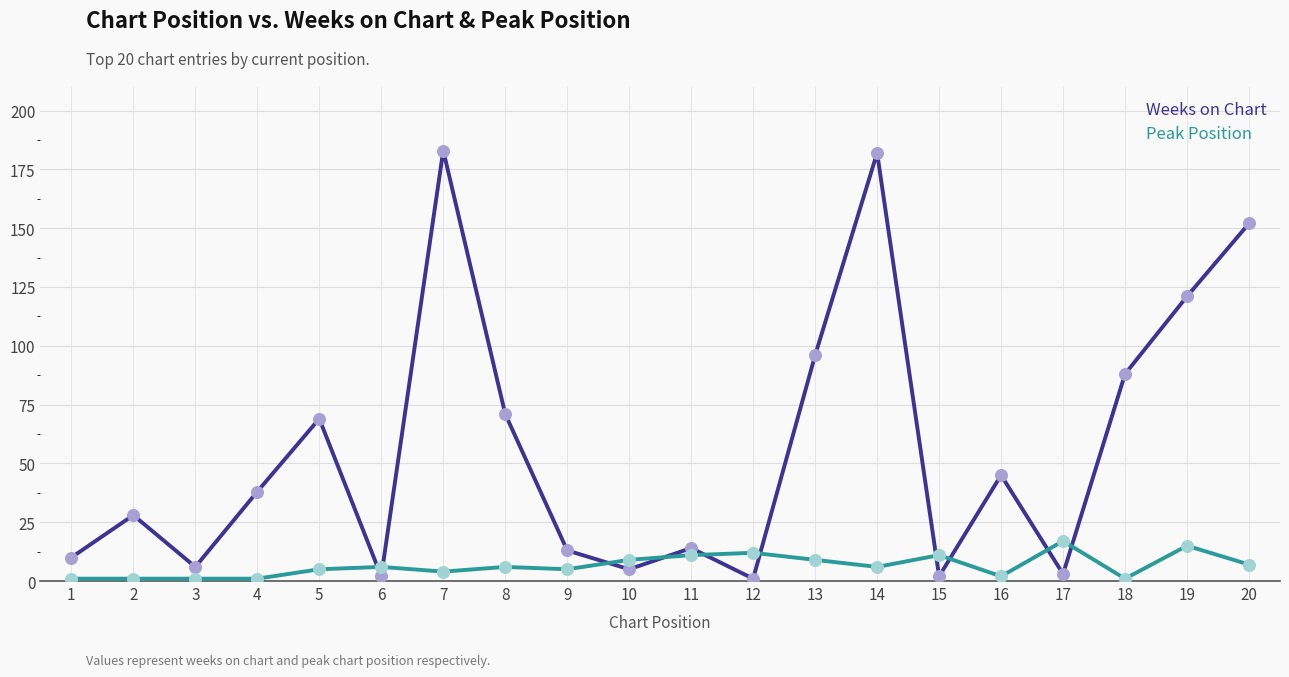

Which series has the largest total across all categories?

Weeks on Chart